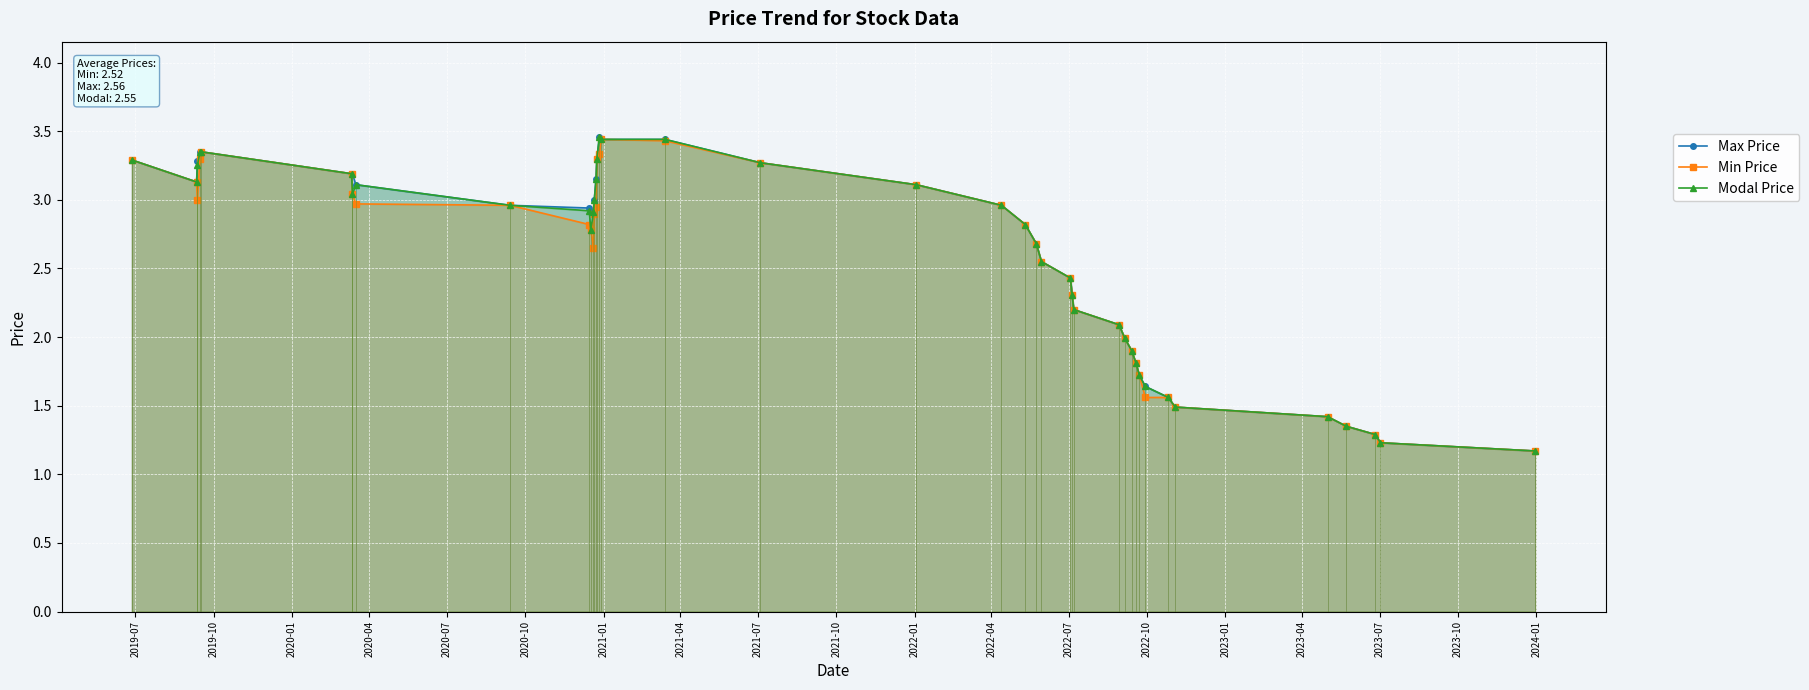

What is the smallest value displayed?

1.2